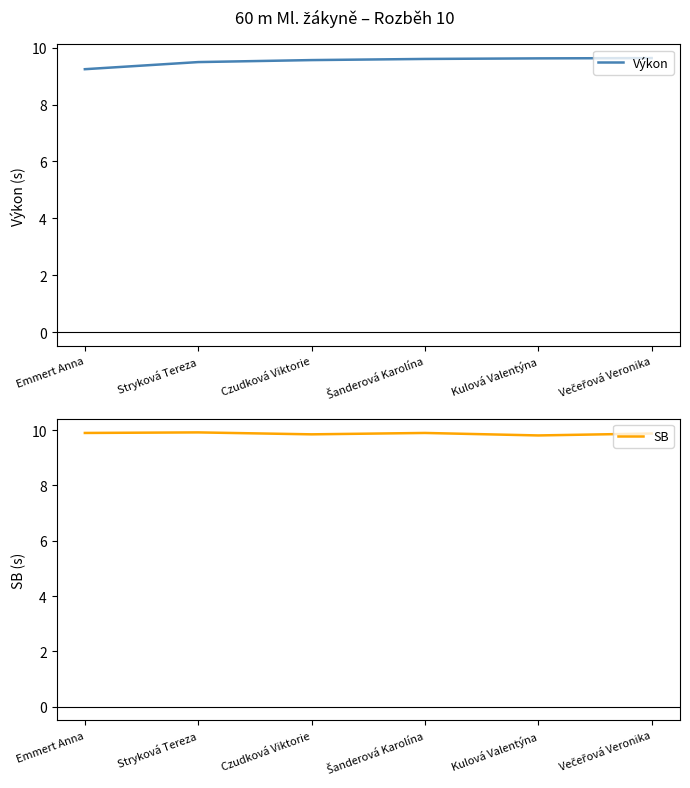

At which category does SB reach its first local valley?

Czudková Viktorie